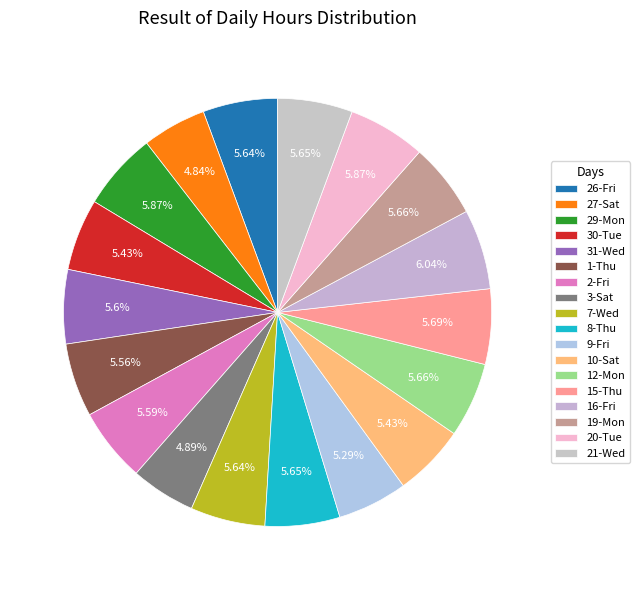

Combined, do 15-Thu and 10-Sat account for over 50%?

No